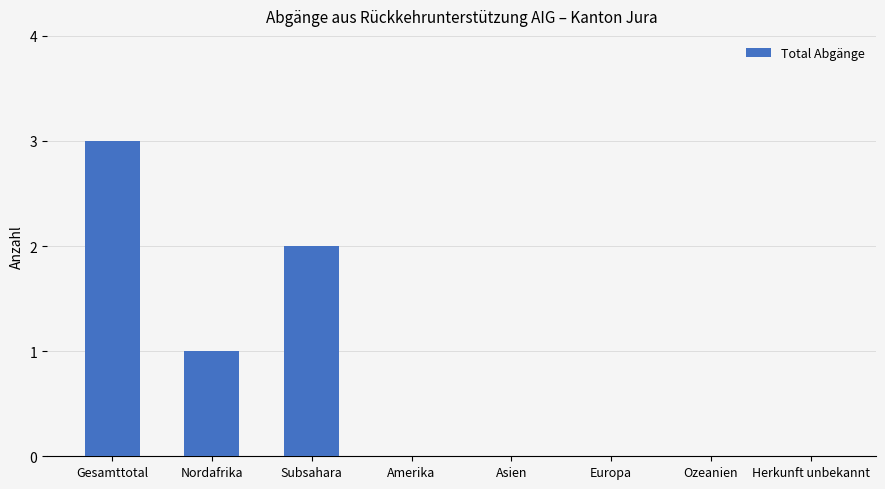

Reading left to right, extract all data points from this chart.

3	1	2	0	0	0	0	0